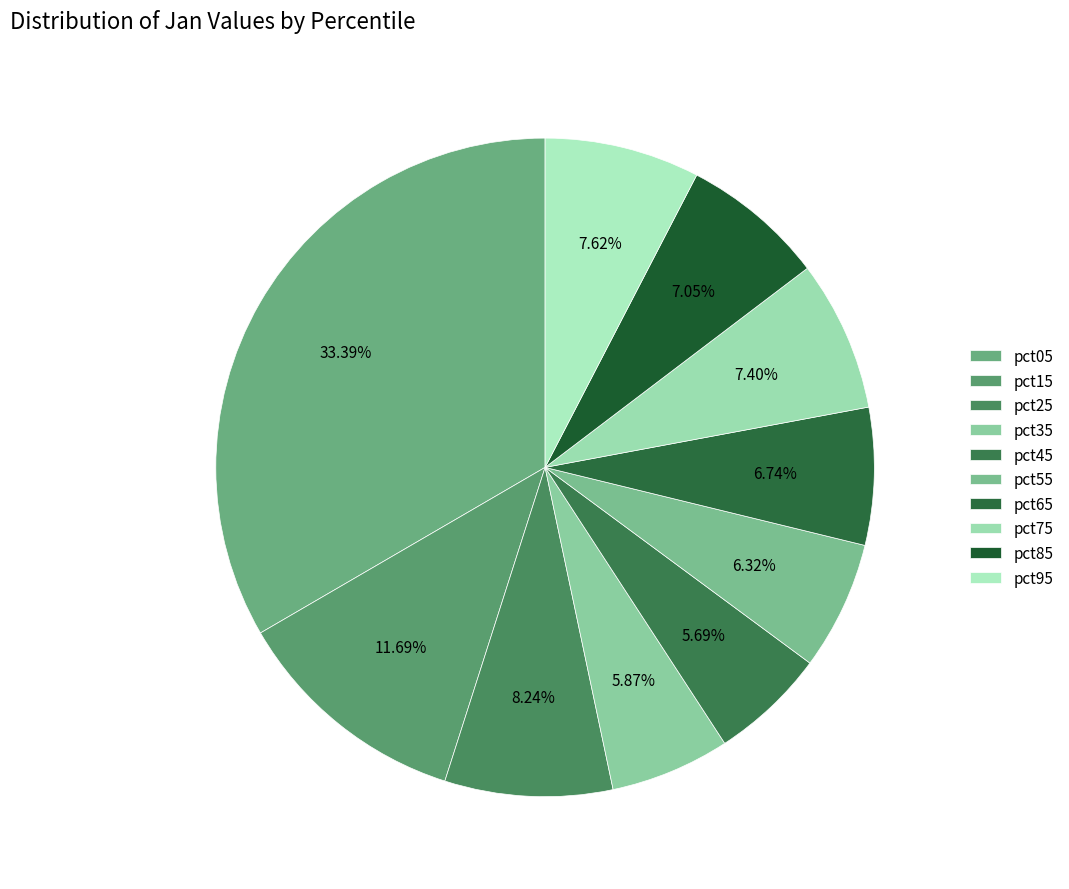

Rank the categories by value from highest to lowest.

pct05, pct15, pct25, pct95, pct75, pct85, pct65, pct55, pct35, pct45